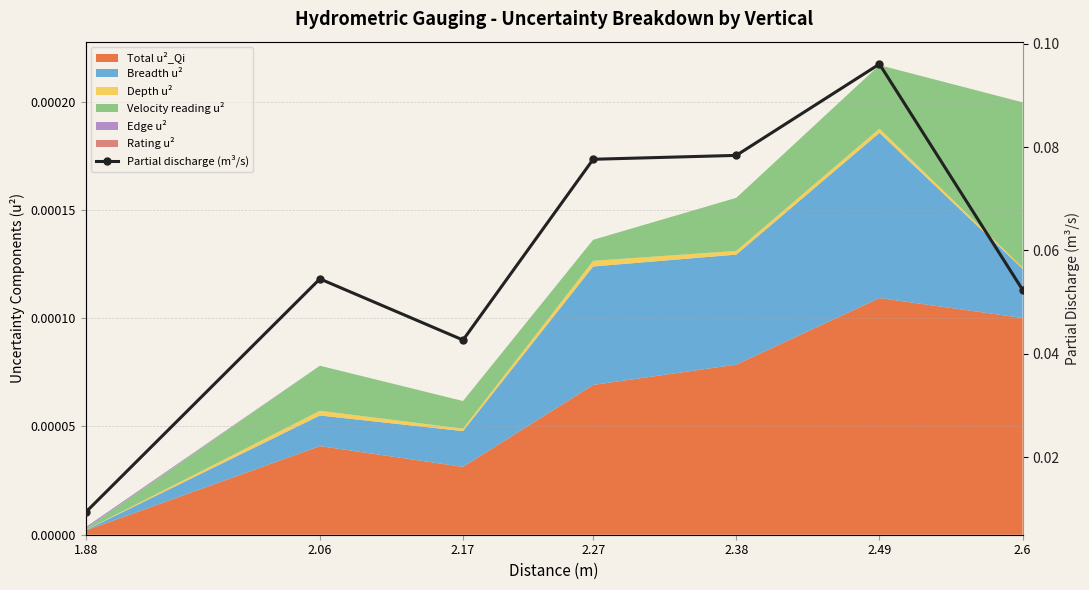

Does the chart have visible grid lines?

Yes